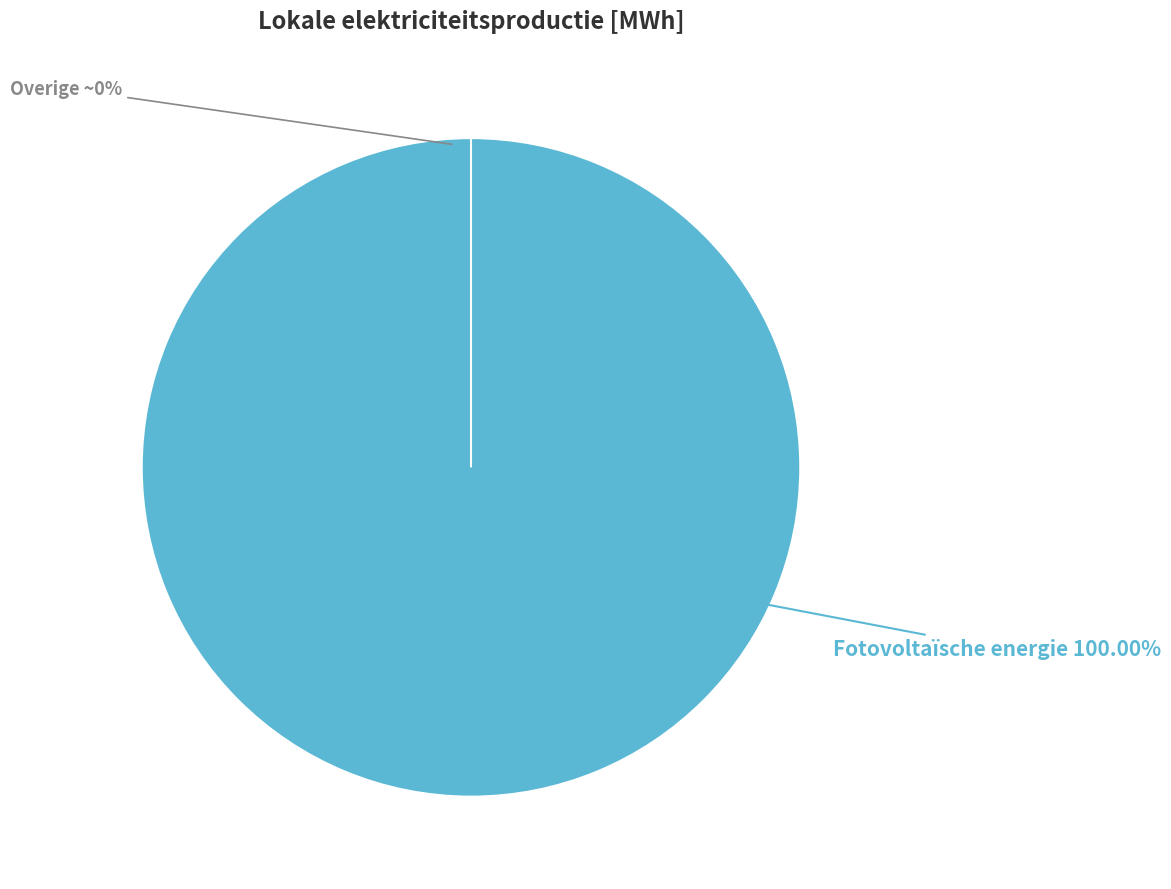

To the nearest percent, what portion does Fotovoltaïsche energie represent?

100%